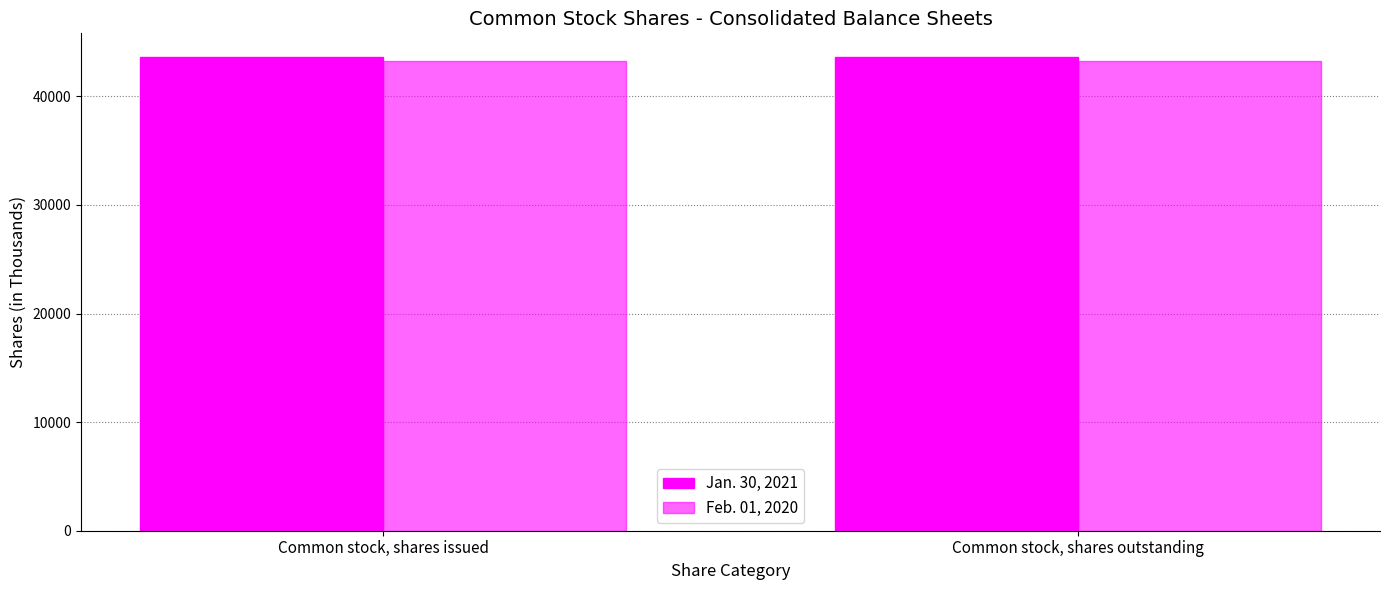

How many data points does each series have?

2